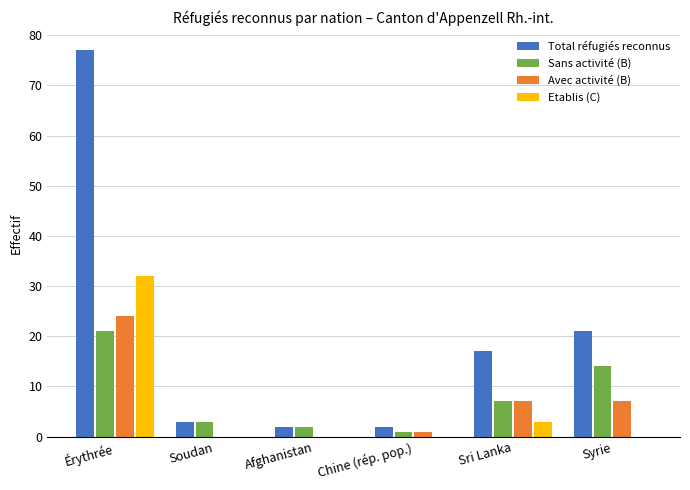

True or false: Total réfugiés reconnus has a value of 3 at Soudan.

True